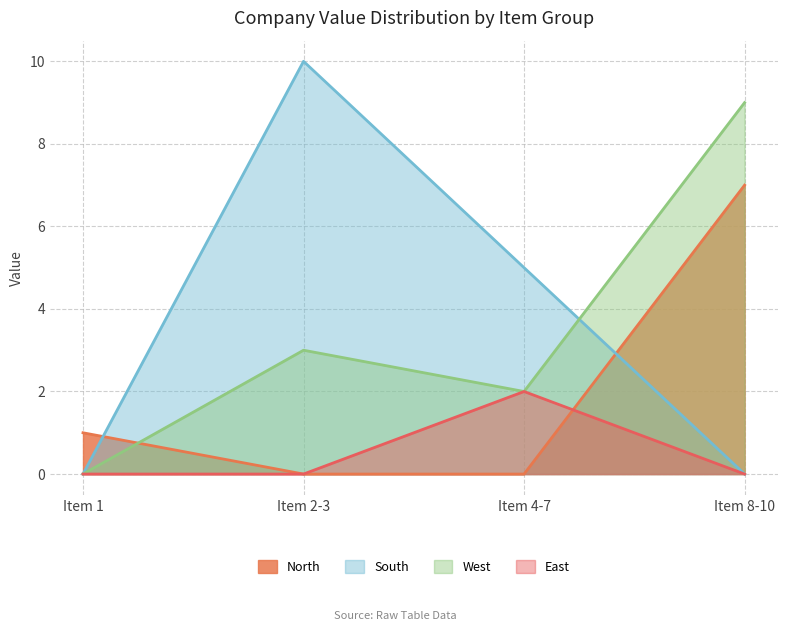

How many intersections are there between East and North?

1